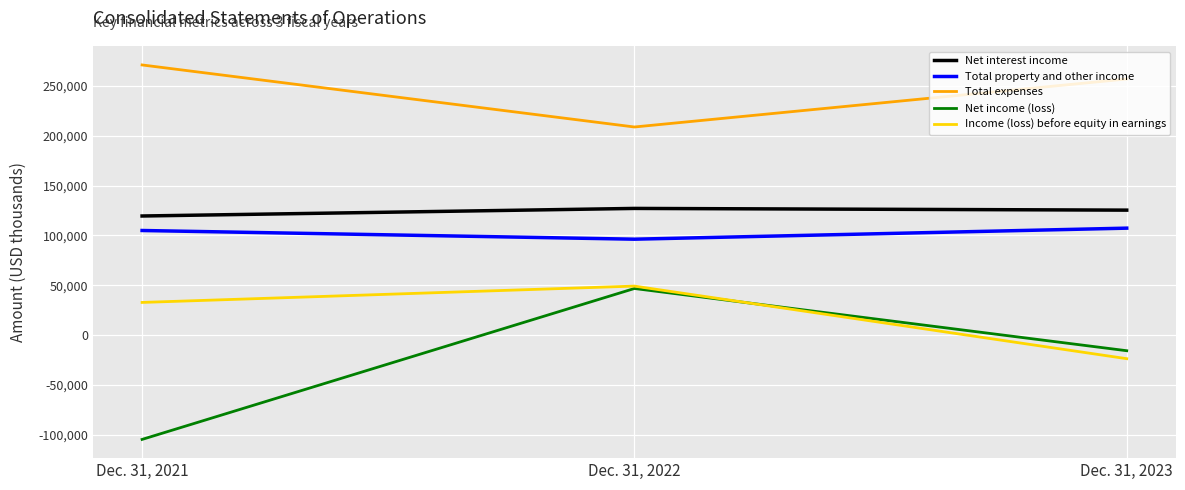

Is it true that Total expenses equals 256942 at Dec. 31, 2023?

True